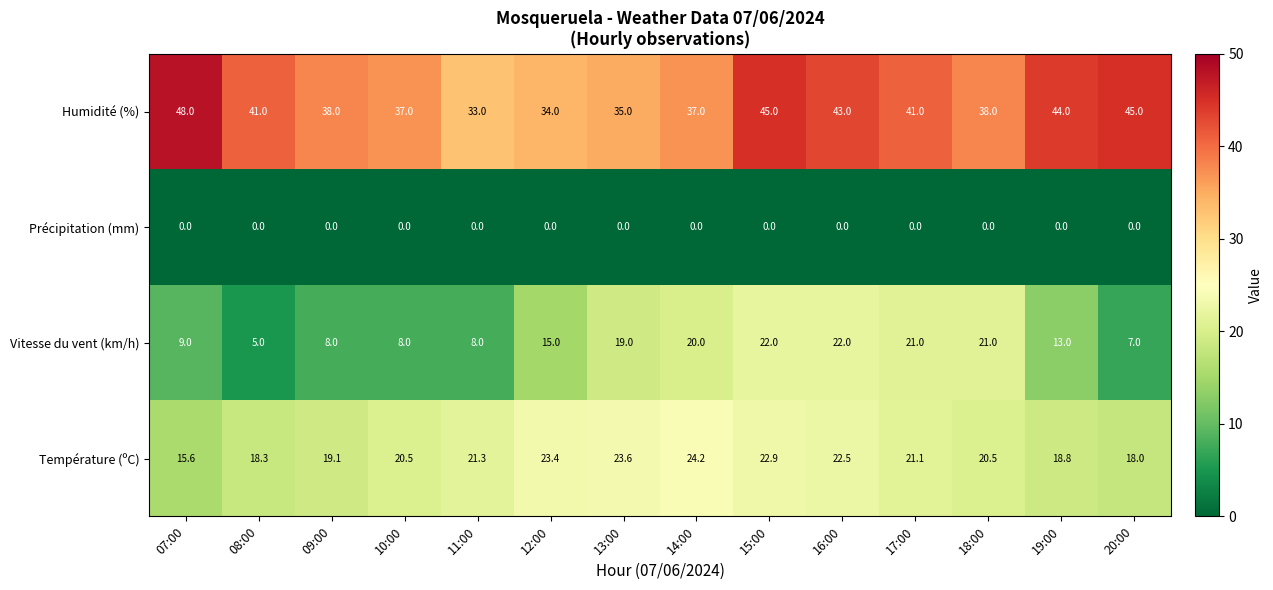

The Humidité (%) series shows 37.0 at 10:00. True or false?

True